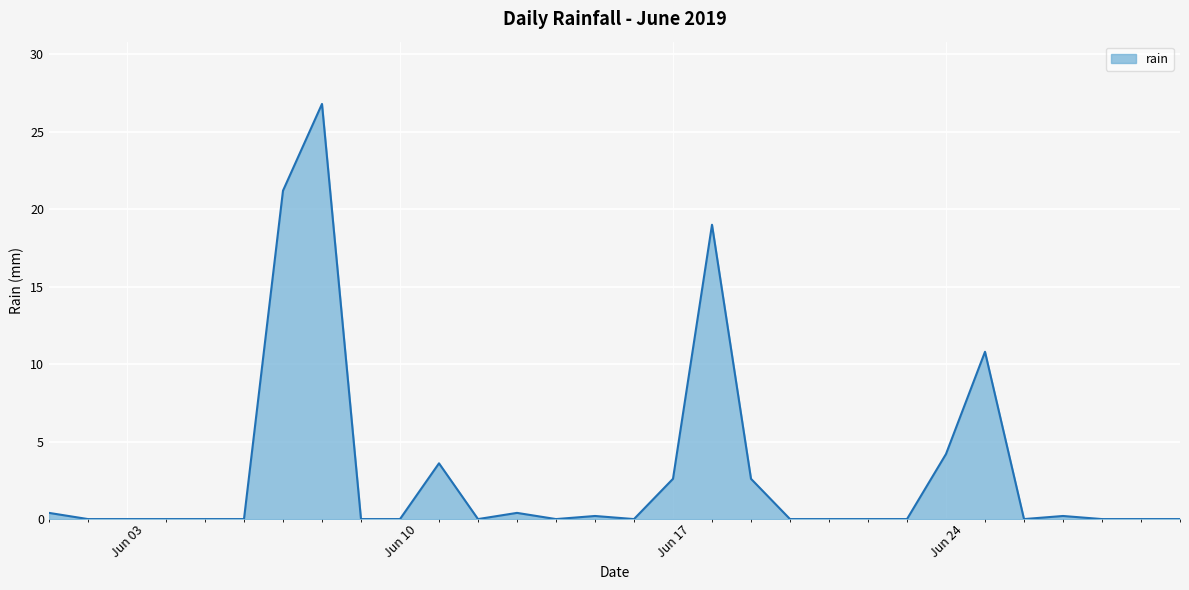

What is the greatest value displayed?

26.8